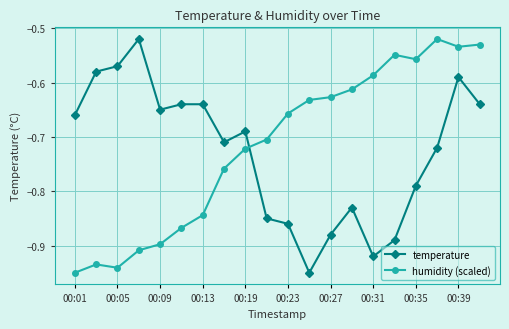

True or false: humidity (scaled) and temperature intersect in this chart.

True